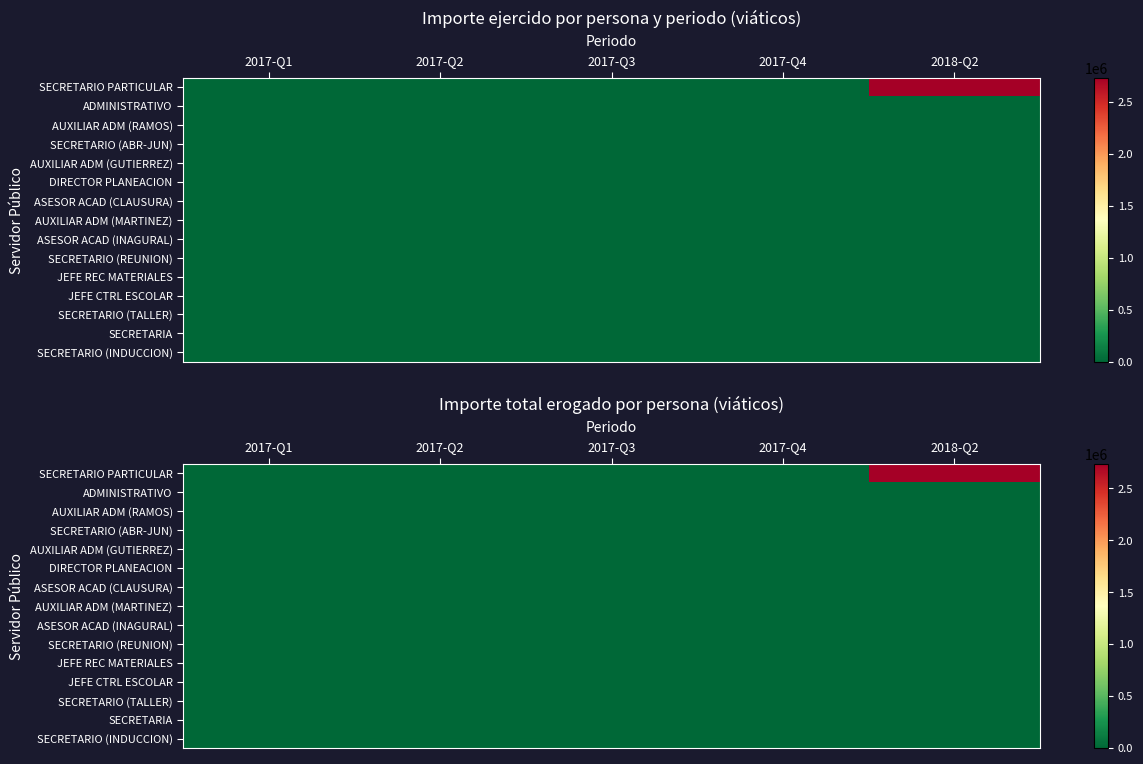

Which series has the widest spread of values?

SECRETARIO PARTICULAR